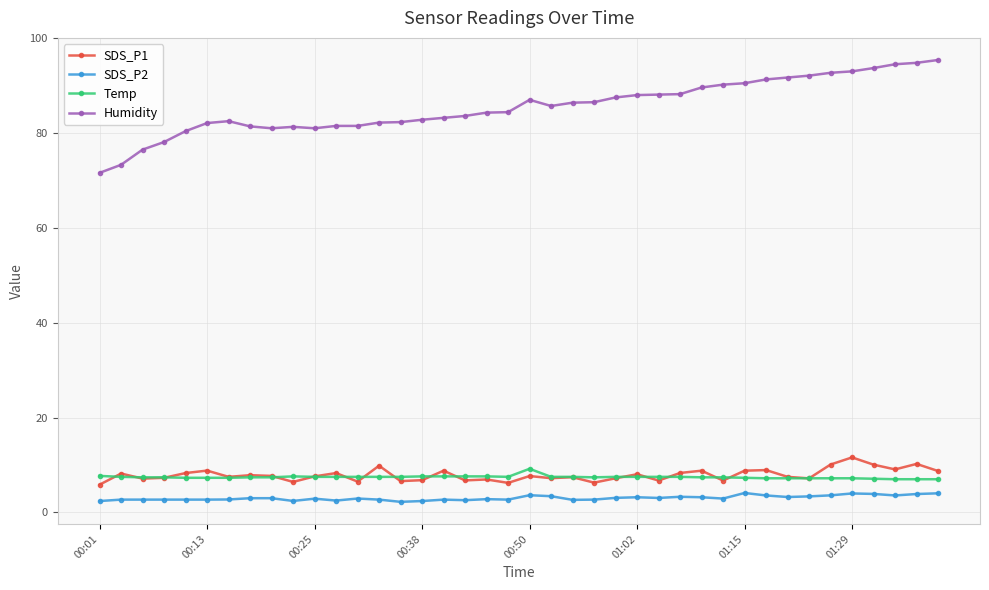

What are all the series names shown in the legend?

SDS_P1, SDS_P2, Temp, Humidity